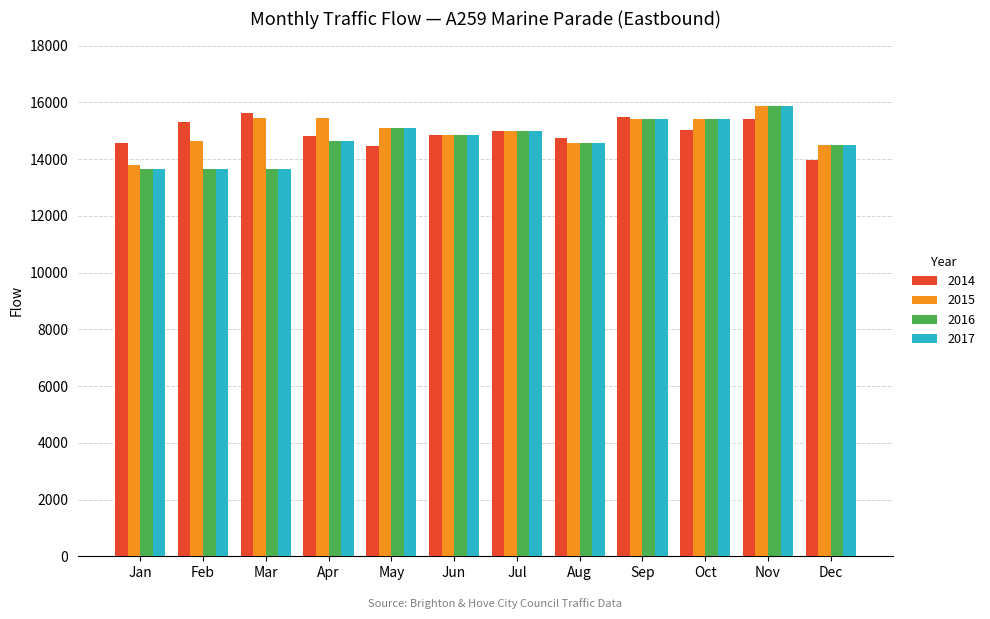

What is the value of the 2017 bar at the 4th from the left?

14645